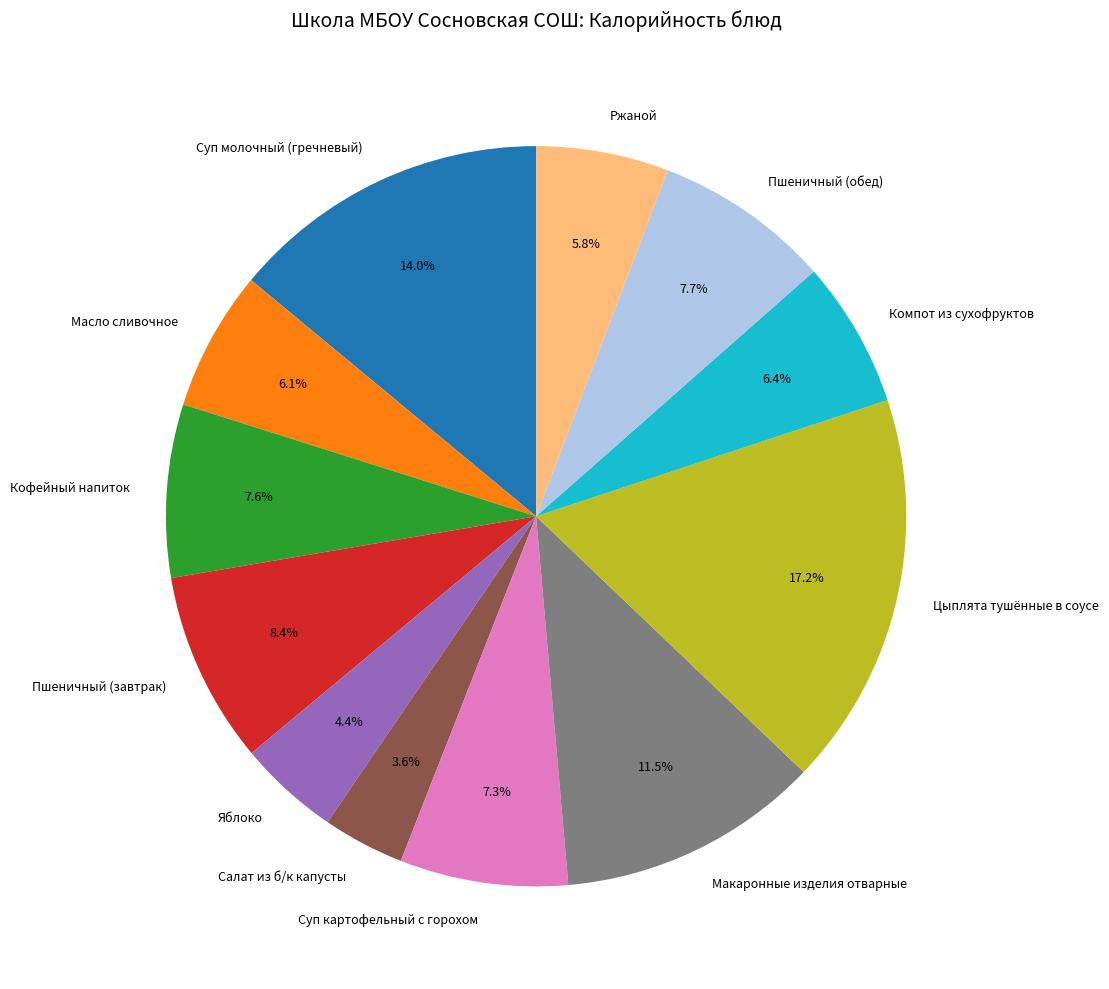

Does Цыплята тушённые в соусе account for over 50% of the chart?

No